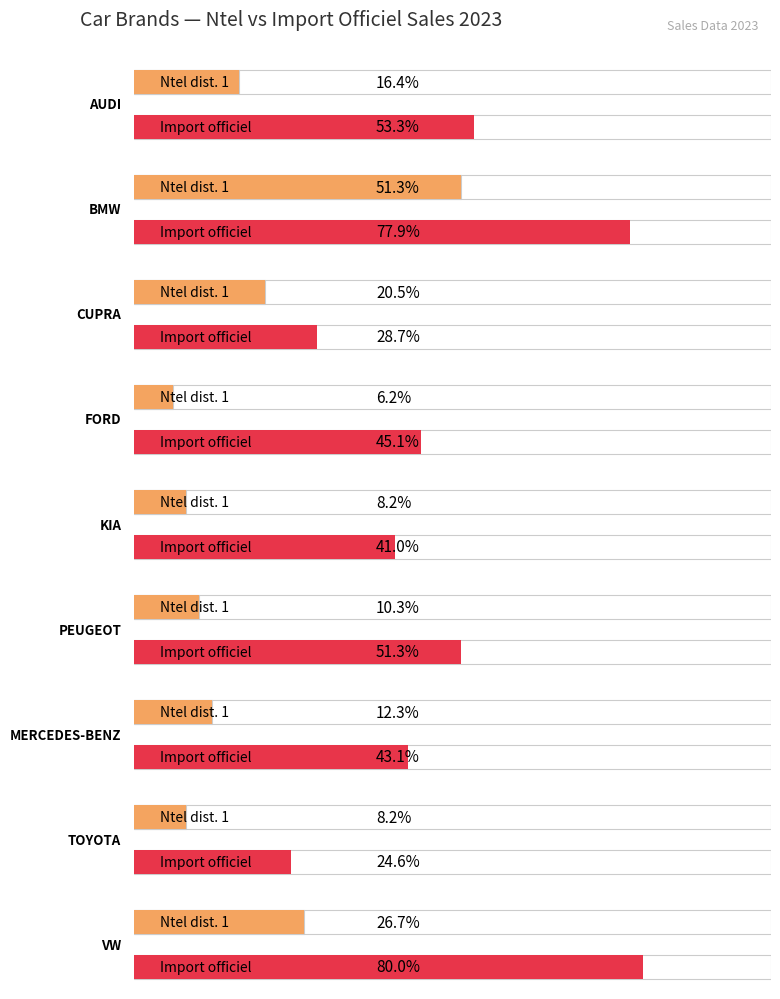

Does the chart contain stacked bars?

No